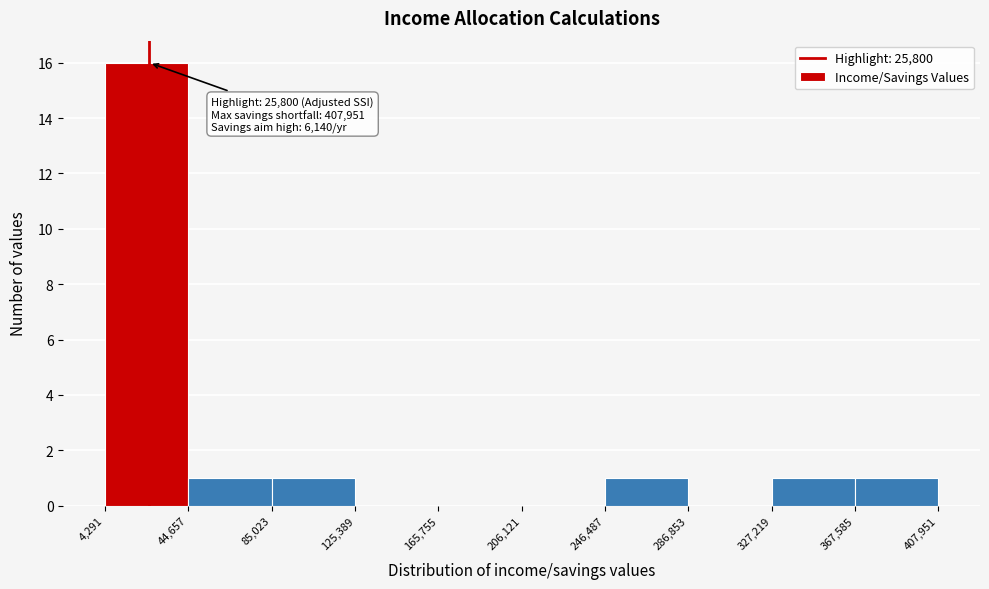

Over which range of the x-axis is the bar tallest?

4,291 to 44,657